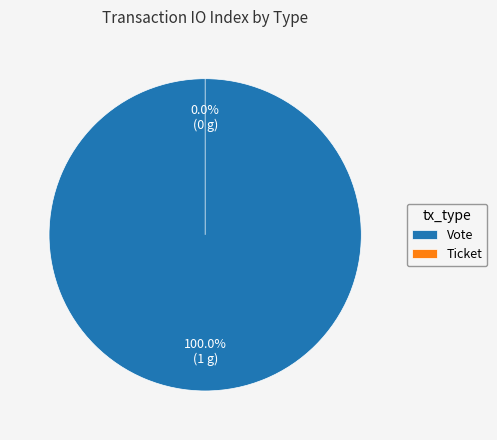

Rank the categories by value from lowest to highest.

Ticket, Vote